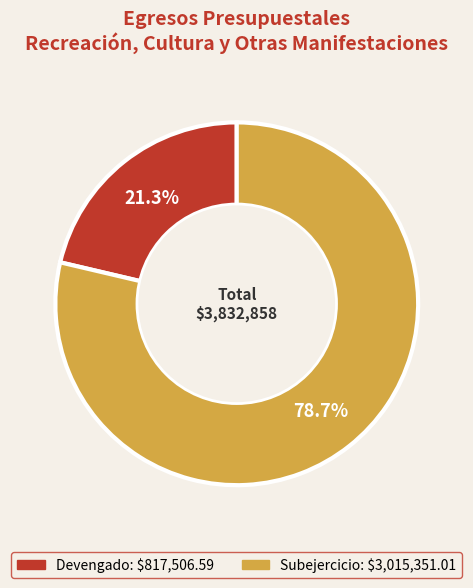

Do Devengado and Subejercicio together represent more than half of the pie?

Yes